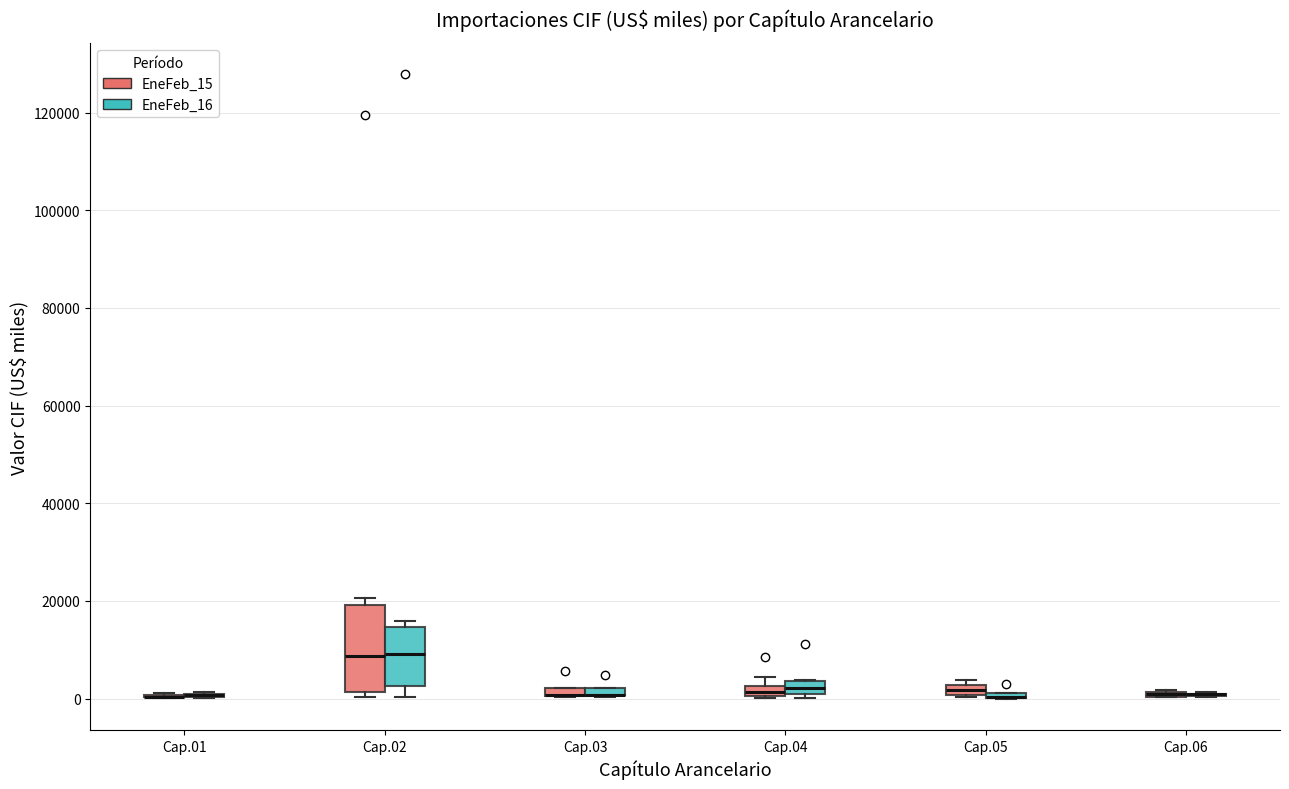

Where is the lower edge of the box for Cap.03 (EneFeb_16) on the y-axis? The values are not printed on the chart, so give them approximately, as read against the axis.

0